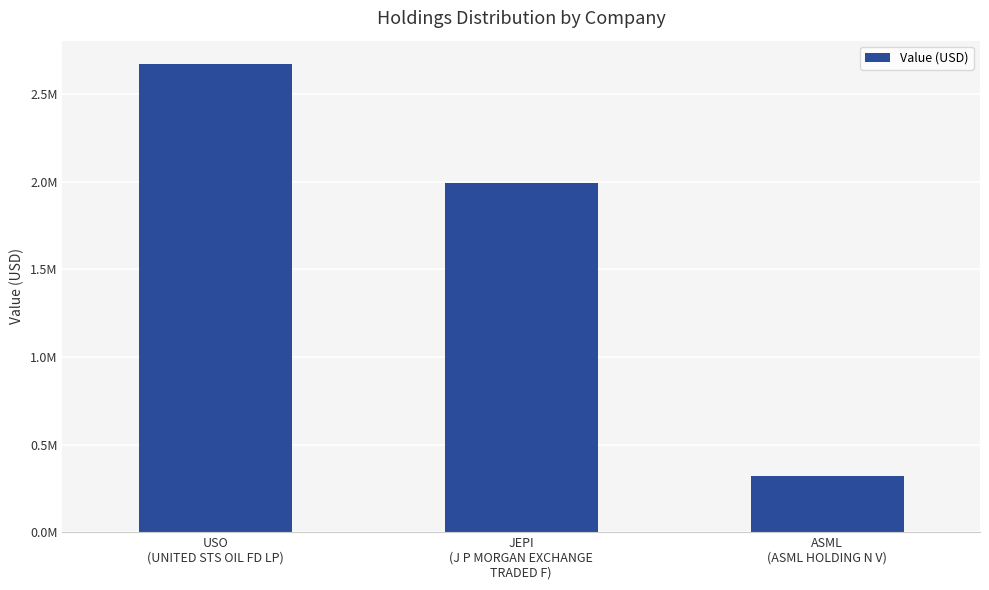

Which category has the lowest value across all series?

ASML
(ASML HOLDING N V)